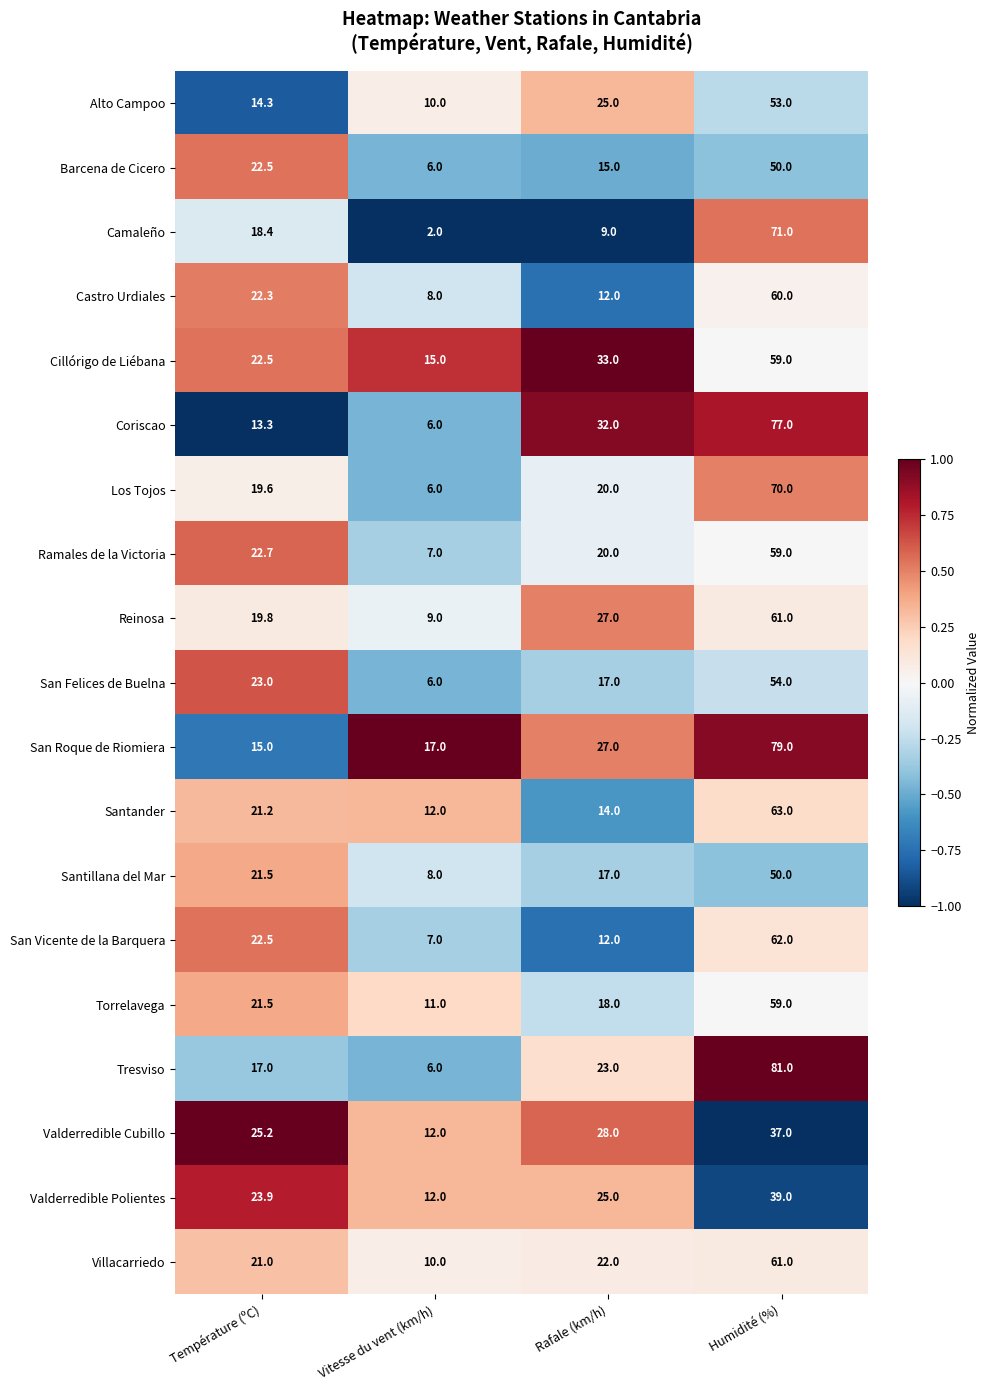

What value does the Torrelavega series have at Humidité (%)?

59.0